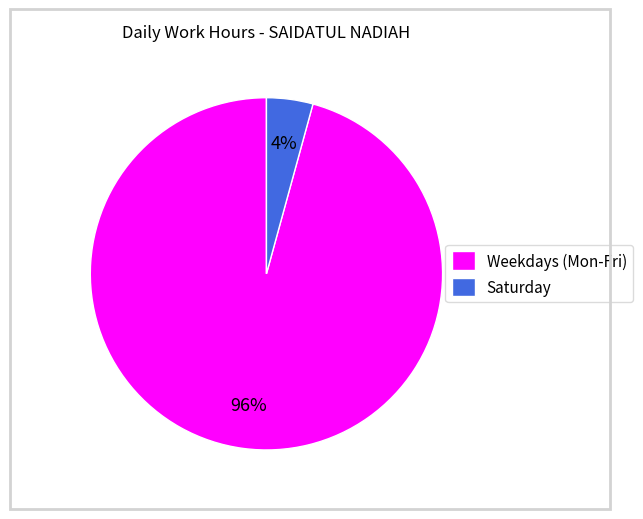

To the nearest percent, what is the average slice percentage?

50%